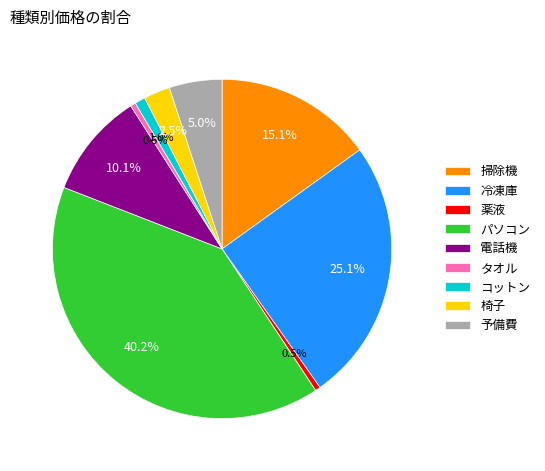

Between 椅子 and 予備費, which is larger?

予備費